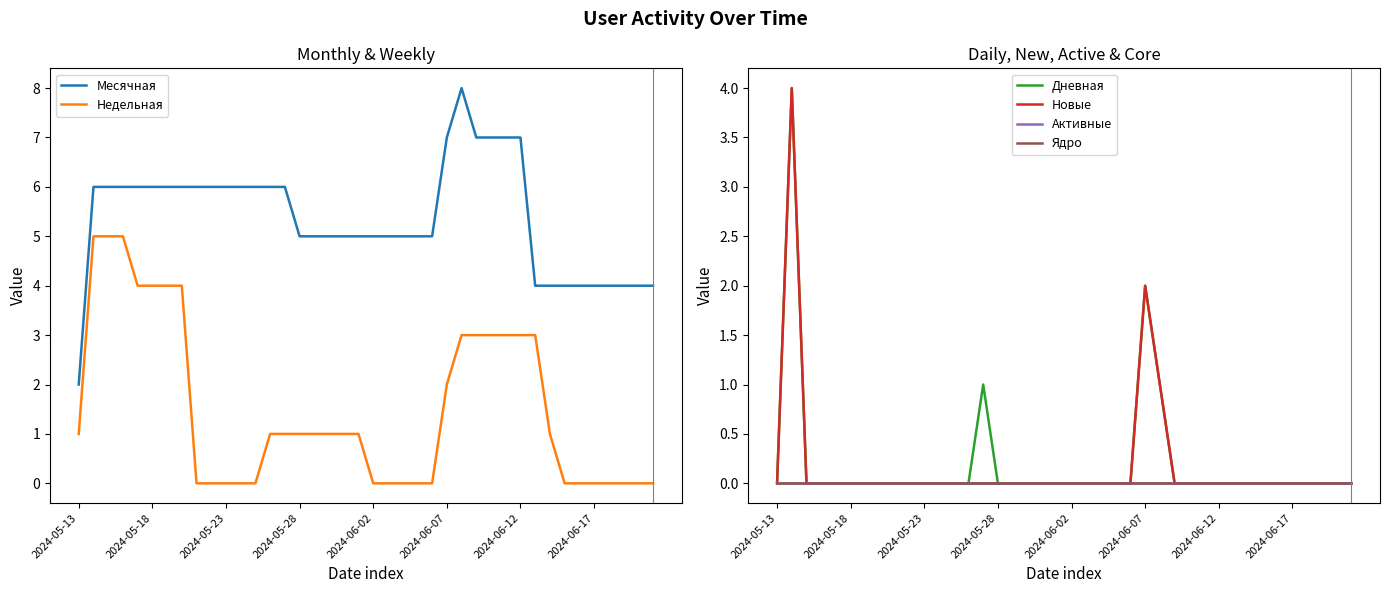

At which label does Месячная reach its minimum?

2024-05-13